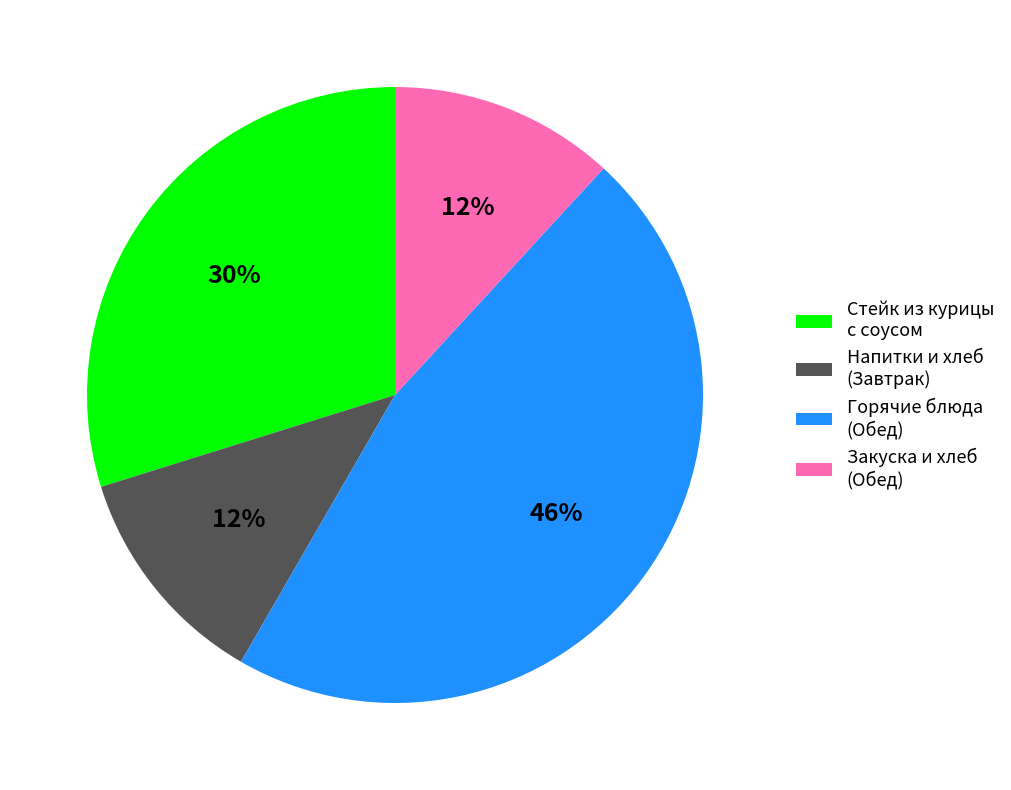

To the nearest percent, what is the average slice percentage?

25%